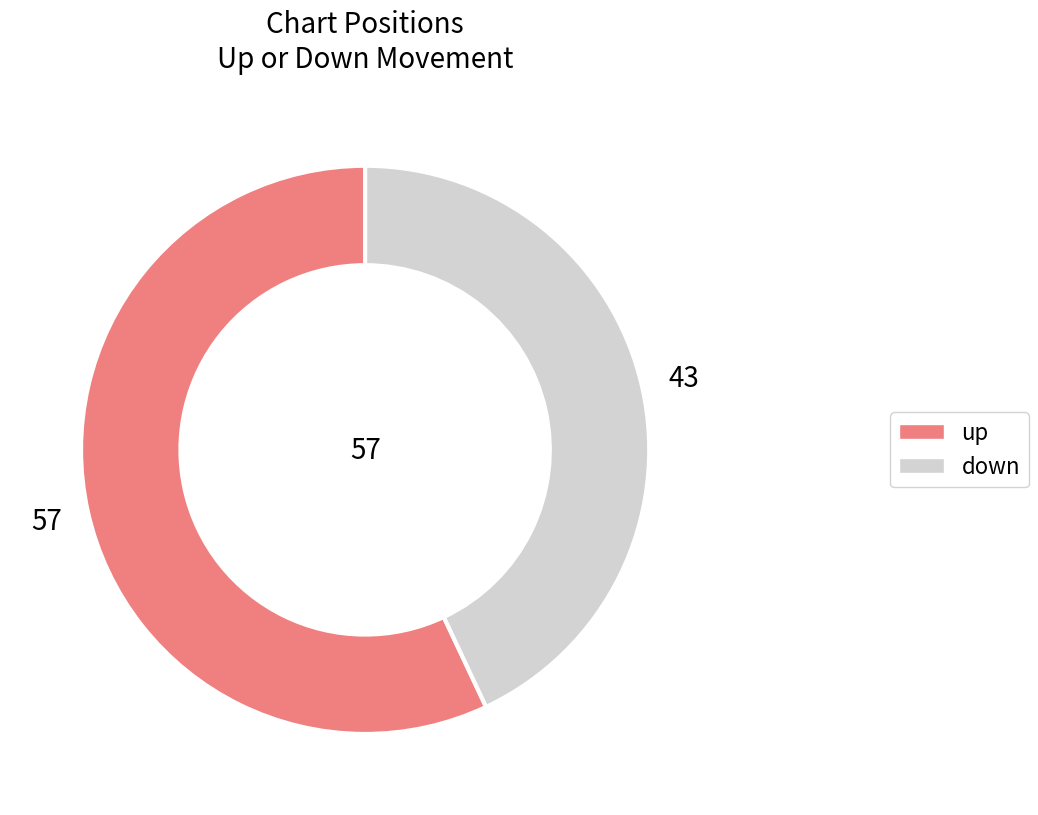

Rank the categories by value from lowest to highest.

down, up